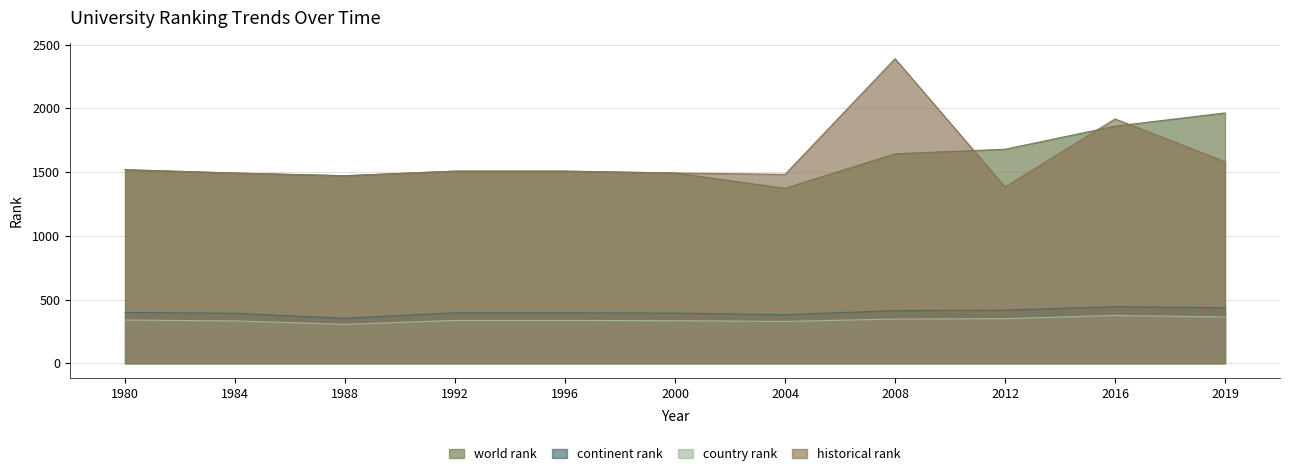

Which category has the lowest value in the country rank series?

1988